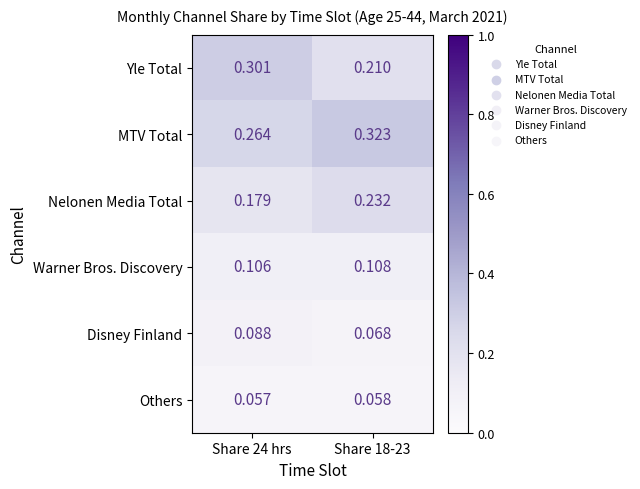

How many data points does each series have?

2